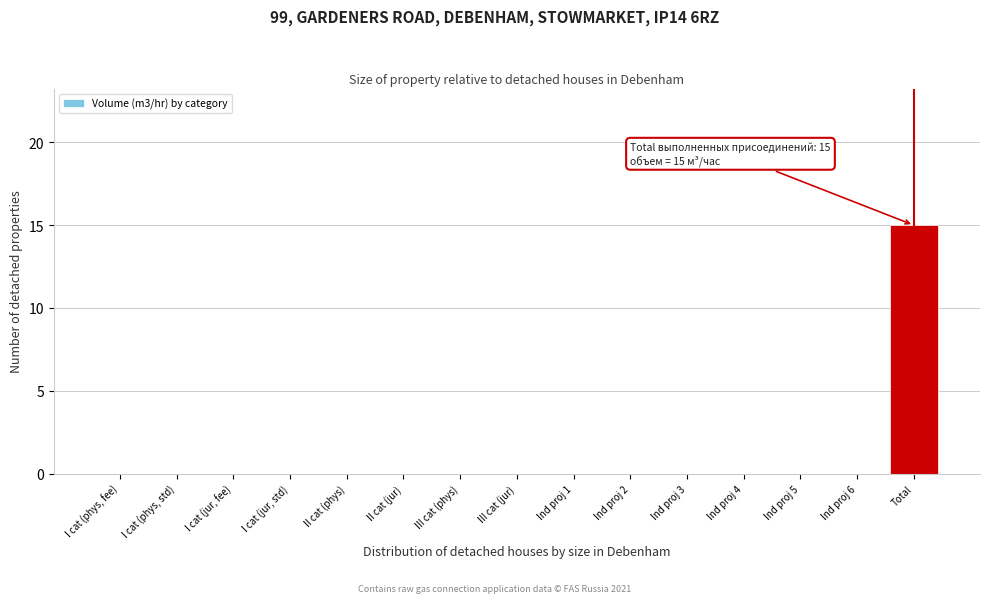

Reading left to right, extract all data points from this chart.

I cat (phys, fee)=0	I cat (phys, std)=0	I cat (jur, fee)=0	I cat (jur, std)=0	II cat (phys)=0	II cat (jur)=0	III cat (phys)=0	III cat (jur)=0	Ind proj 1=0	Ind proj 2=0	Ind proj 3=0	Ind proj 4=0	Ind proj 5=0	Ind proj 6=0	Total=15